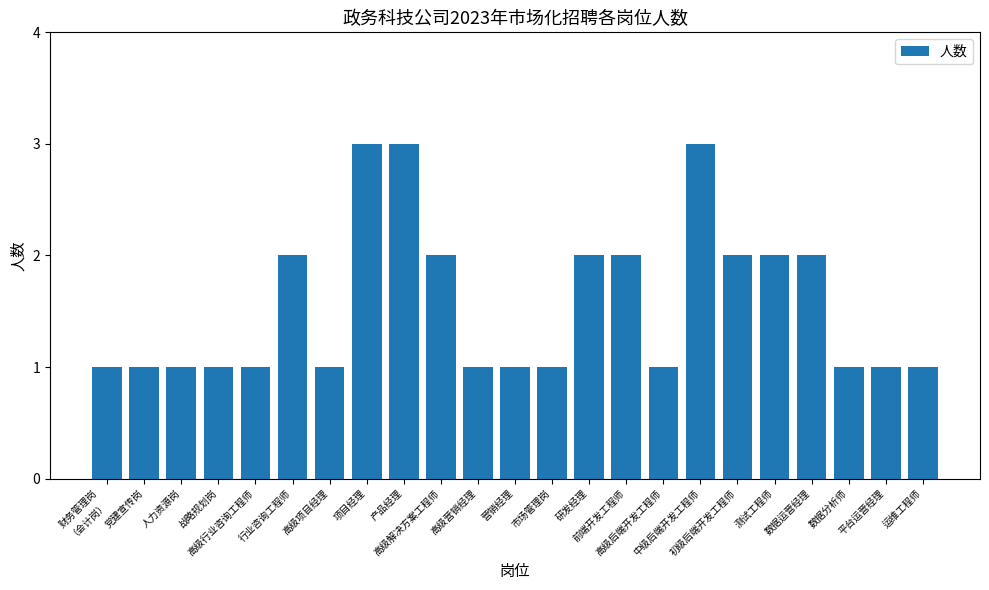

Count the values in the range 1 to 2.

20